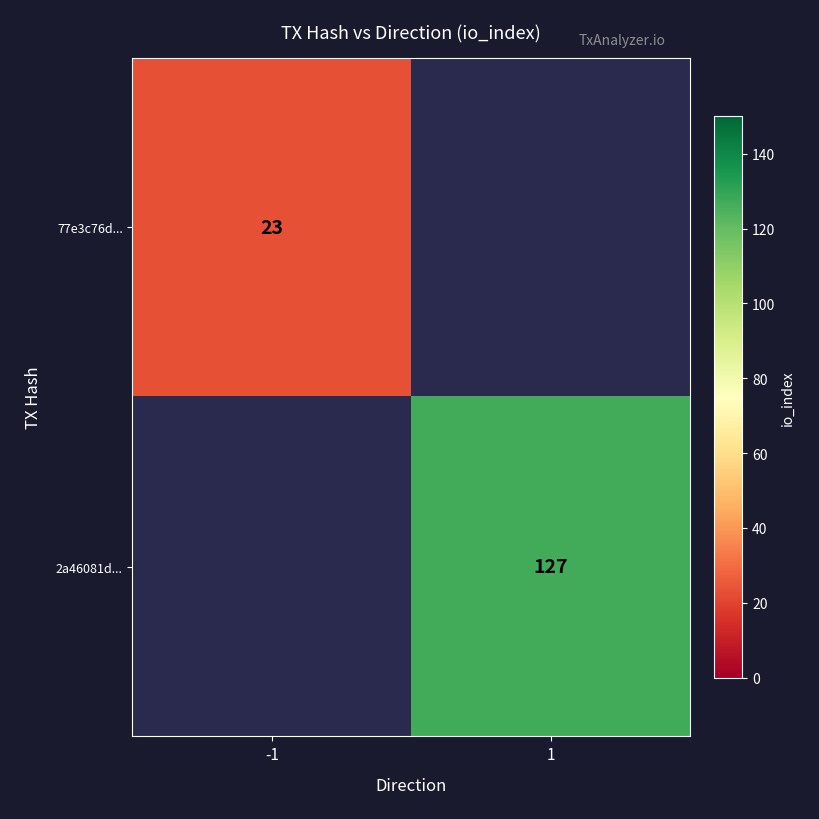

What is the difference between the 2a46081d... values at -1 and 1?

127